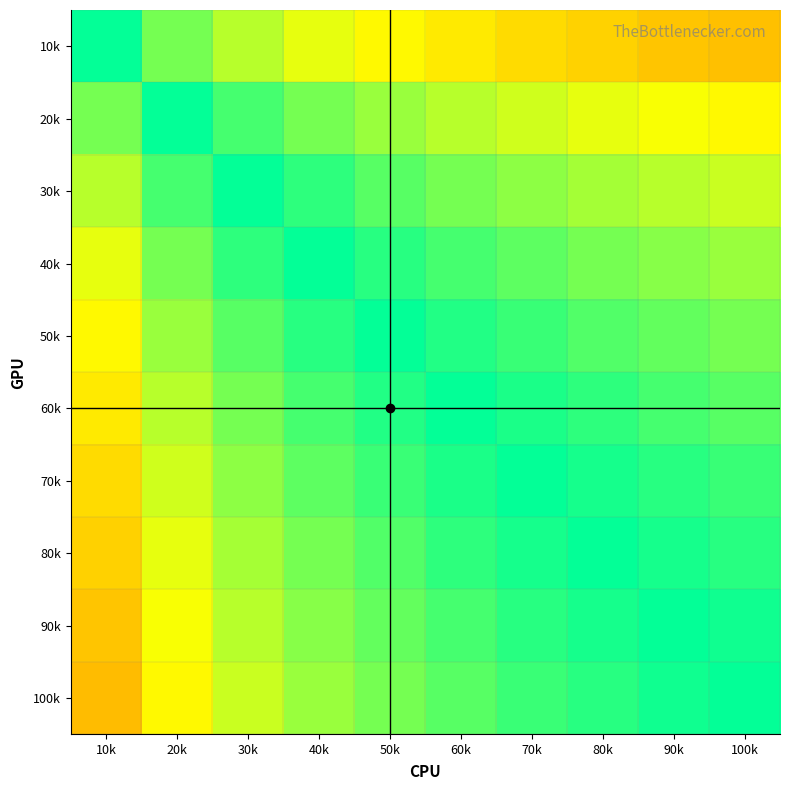

Which label corresponds to the smallest value in the chart?

100k